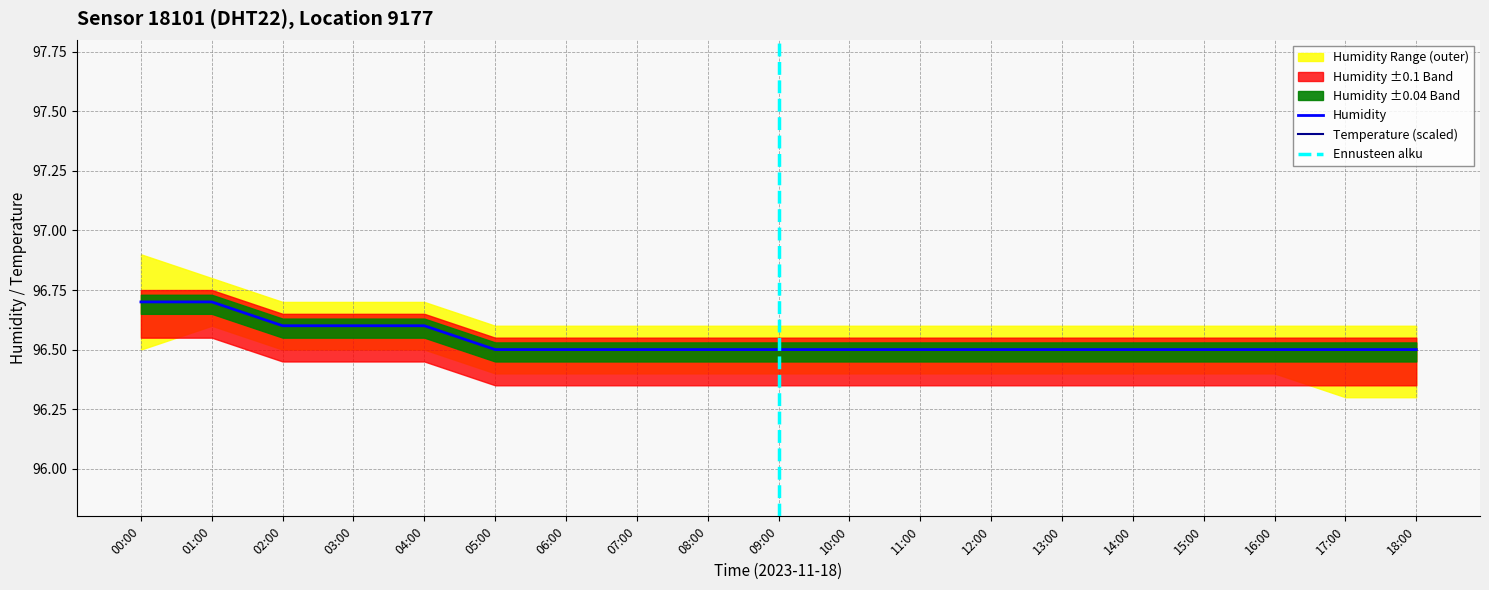

Is the value of humidity at 13:00 greater than the value of temperature at 14:00?

Yes